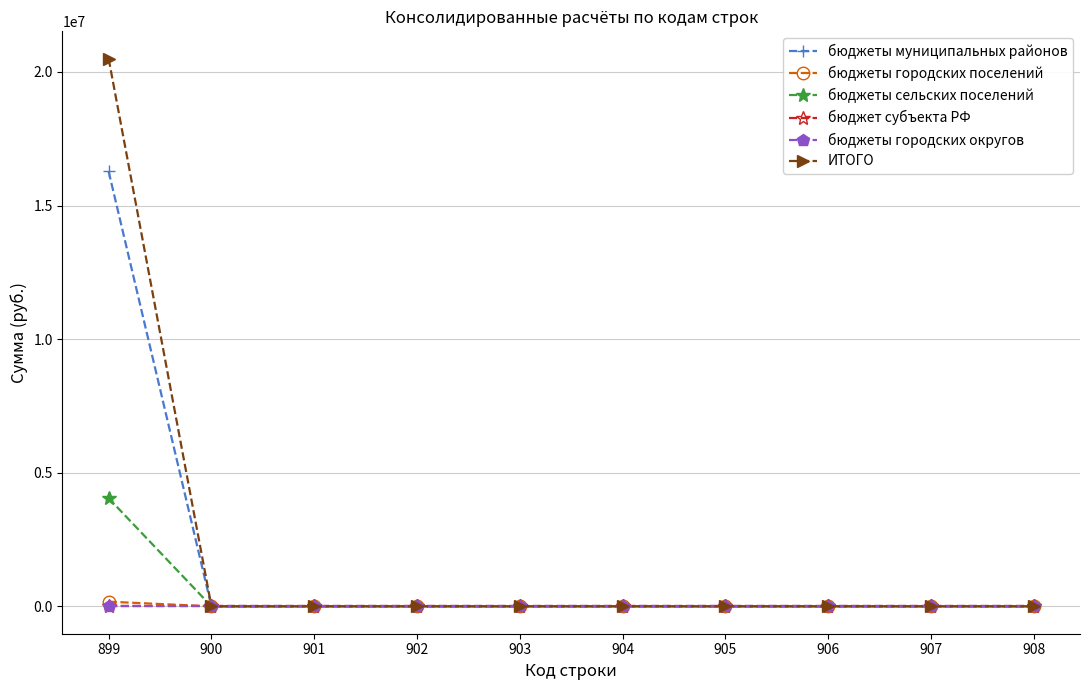

Does the chart have visible grid lines?

Yes